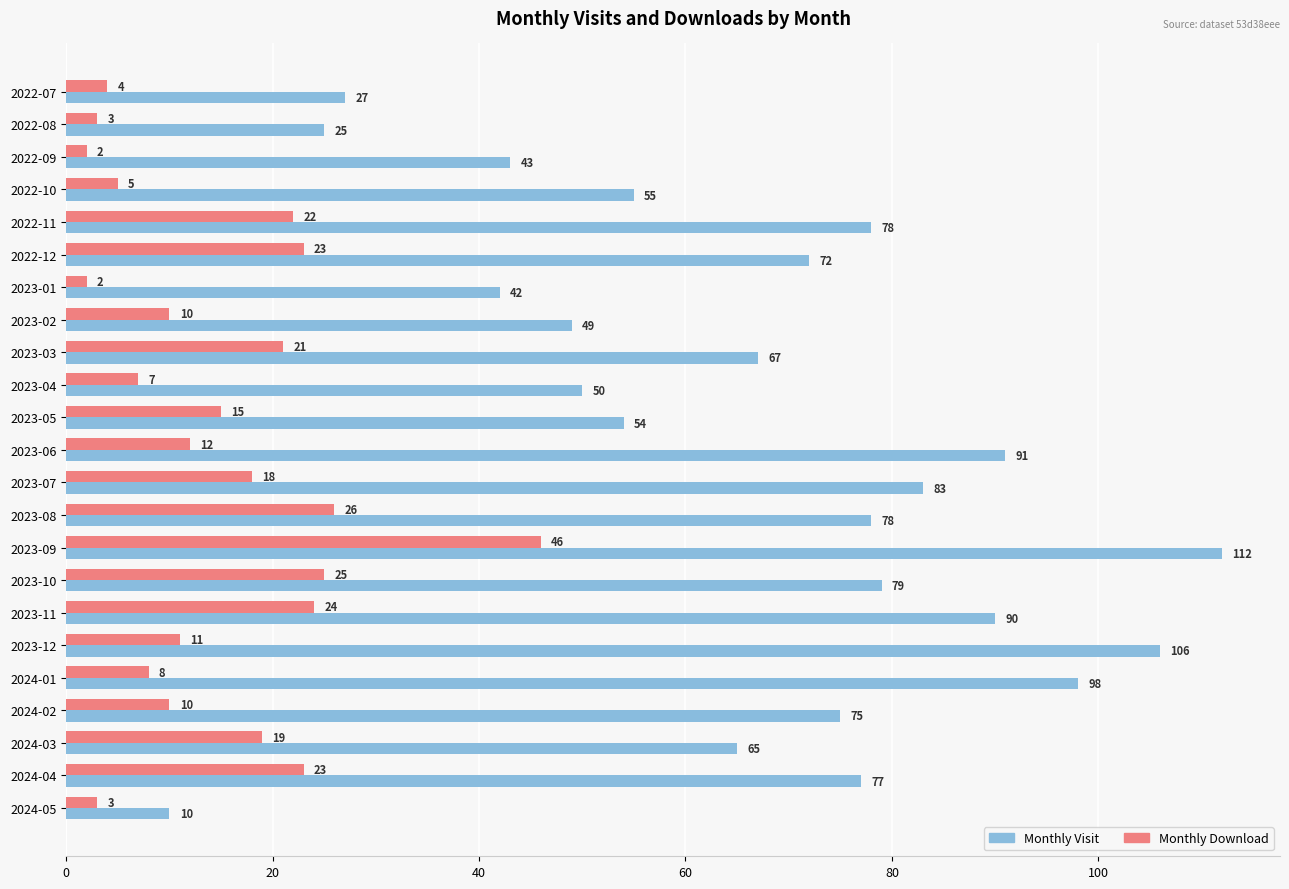

What is the total value across all series at 2023-01?

44